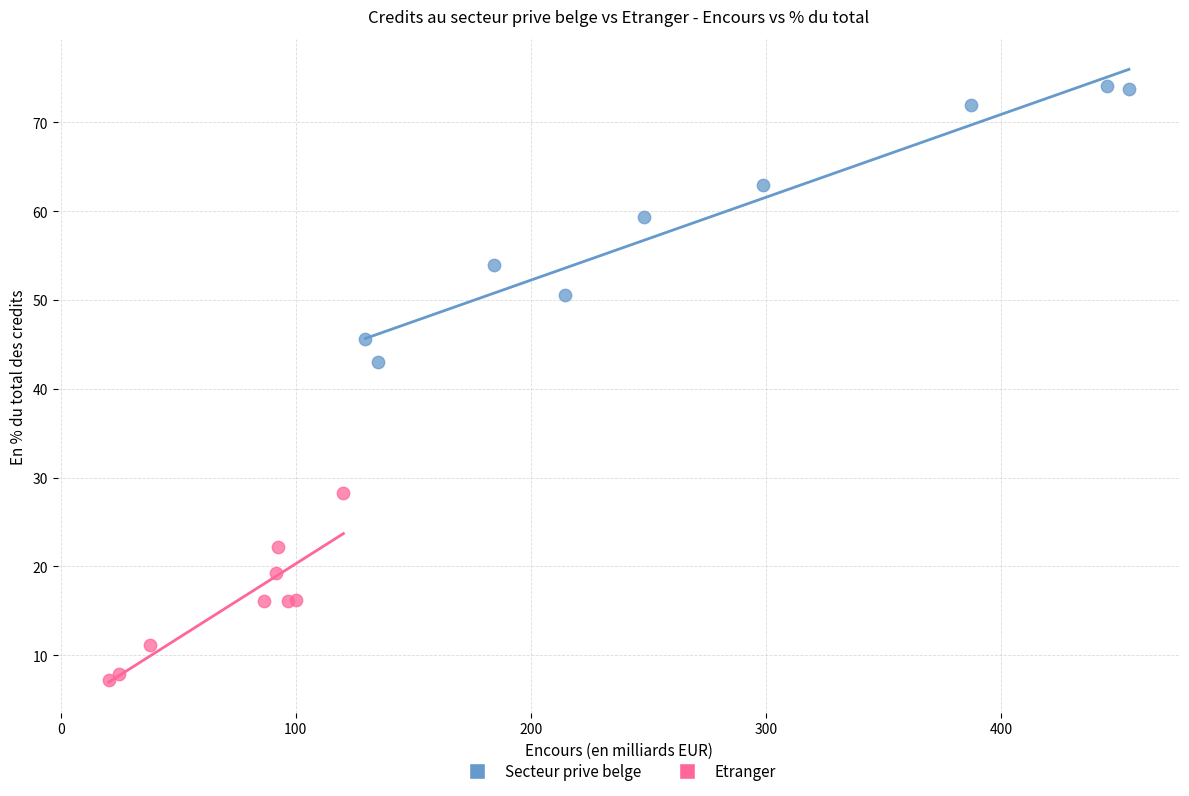

Which series has the widest spread of Y values?

Secteur prive belge